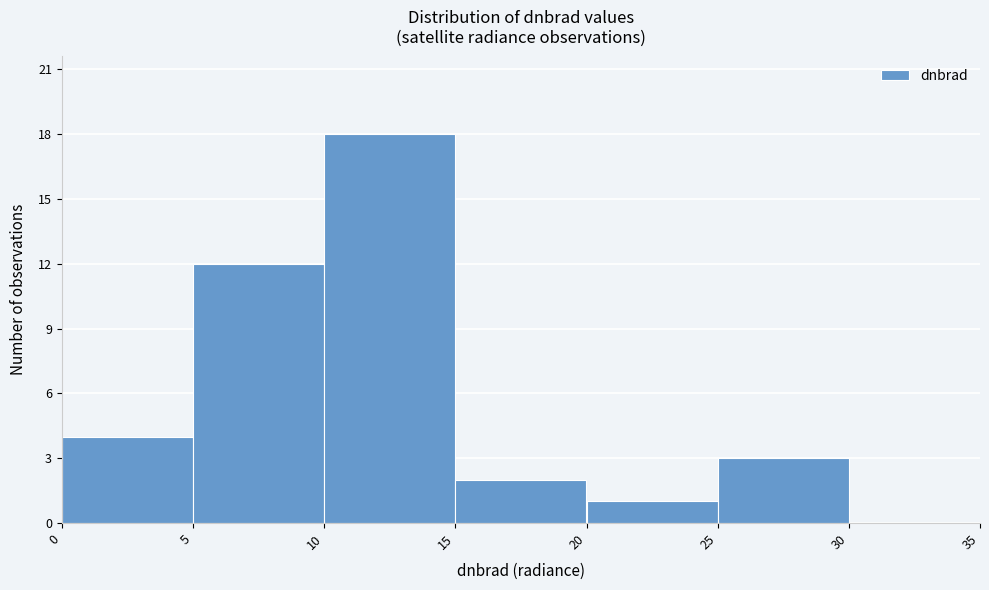

Over which range of the x-axis is the bar tallest?

10 to 15